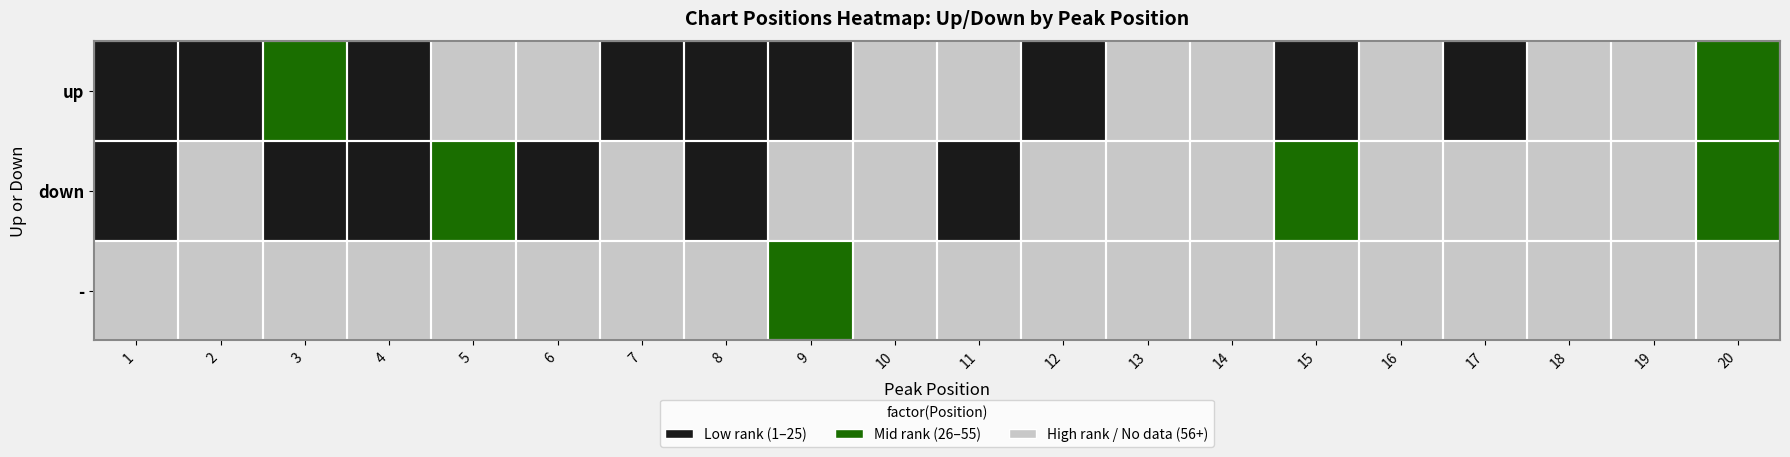

At which category is the sum across all series the highest?

10